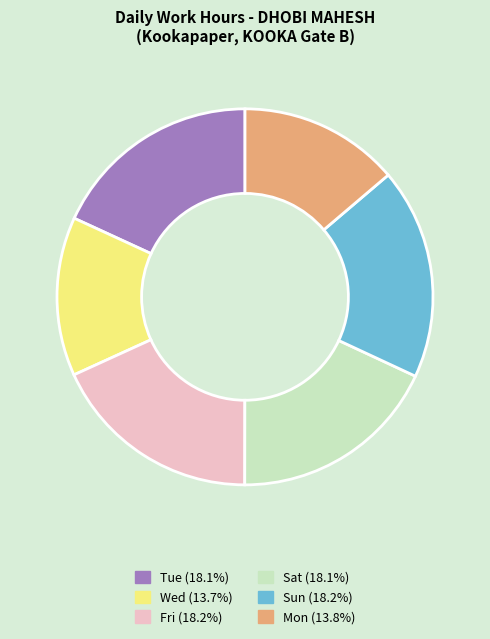

Is there a majority slice in this chart?

No